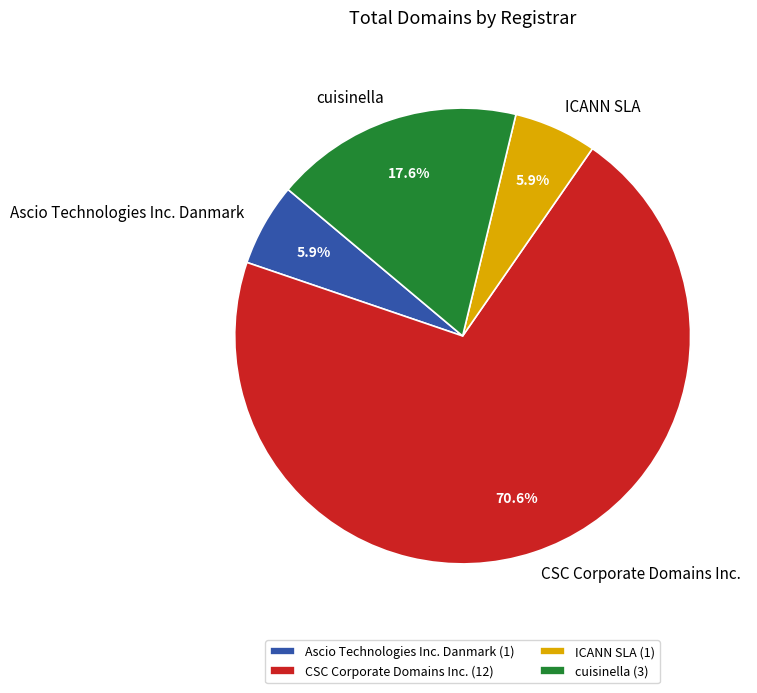

What is the ratio of the value at Ascio Technologies Inc. Danmark to the value at cuisinella?

0.3